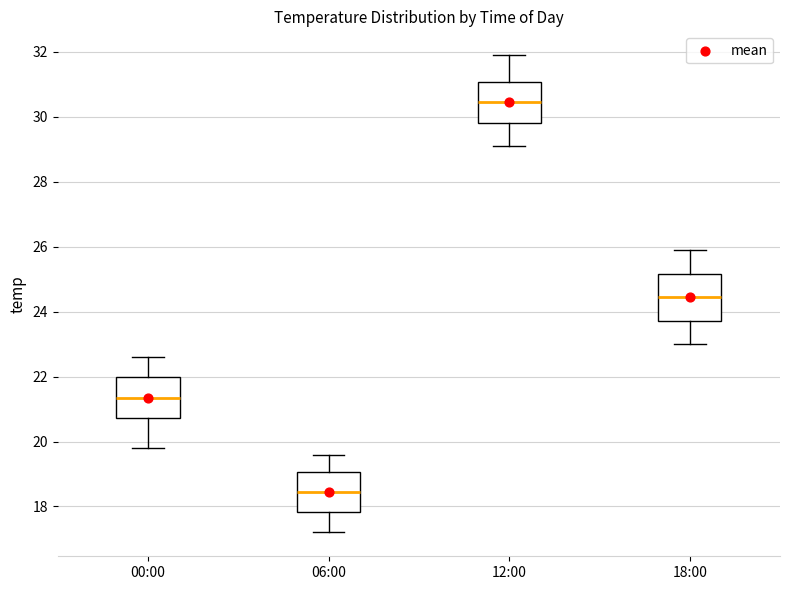

Reading left to right, read every box against the y-axis: the position of its median line, the range the box covers, and the ends of its whiskers. The values are not printed on the chart, so give them approximately, as read against the axis.

00:00: median 21.4, box 20.8 to 22.0, whiskers 19.8 to 22.6
06:00: median 18.4, box 17.8 to 19.0, whiskers 17.2 to 19.6
12:00: median 30.4, box 29.8 to 31.0, whiskers 29.2 to 32.0
18:00: median 24.4, box 23.8 to 25.2, whiskers 23.0 to 26.0